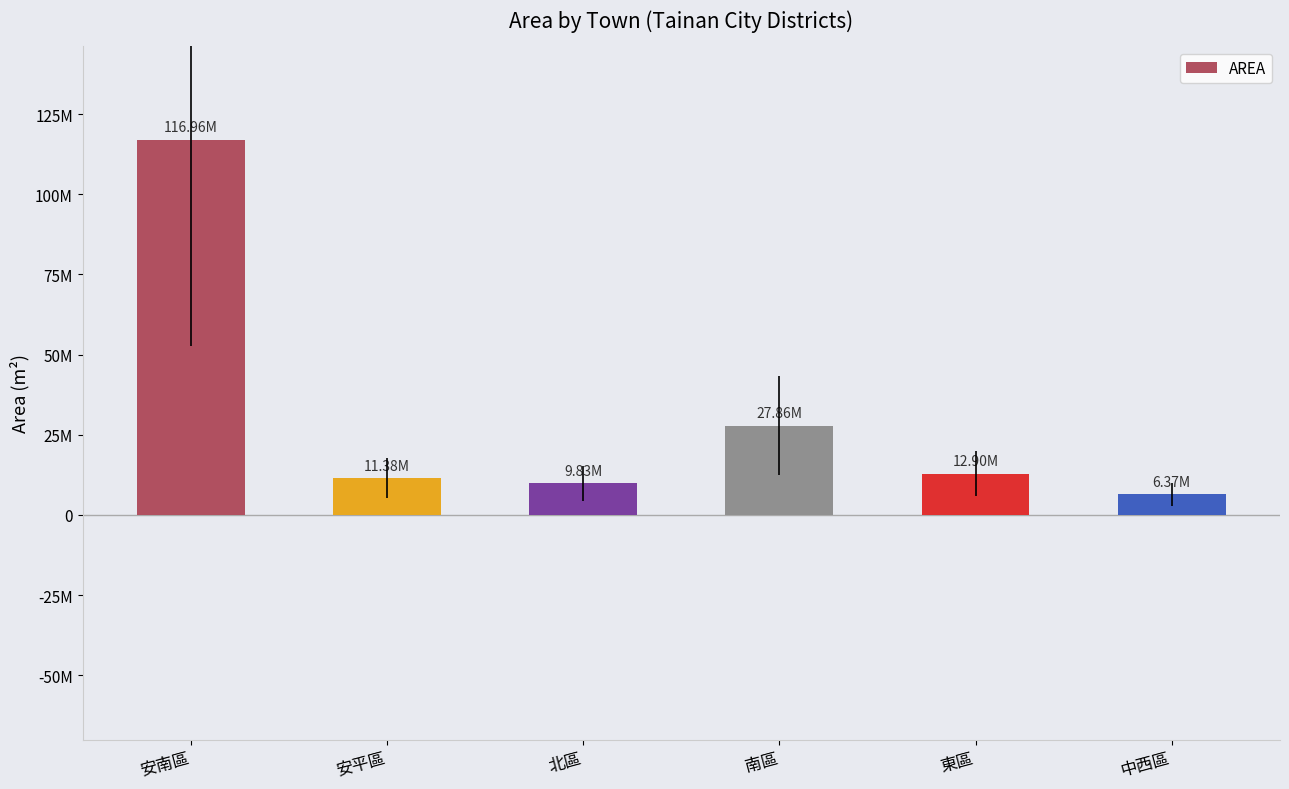

Does the chart contain any negative values?

No